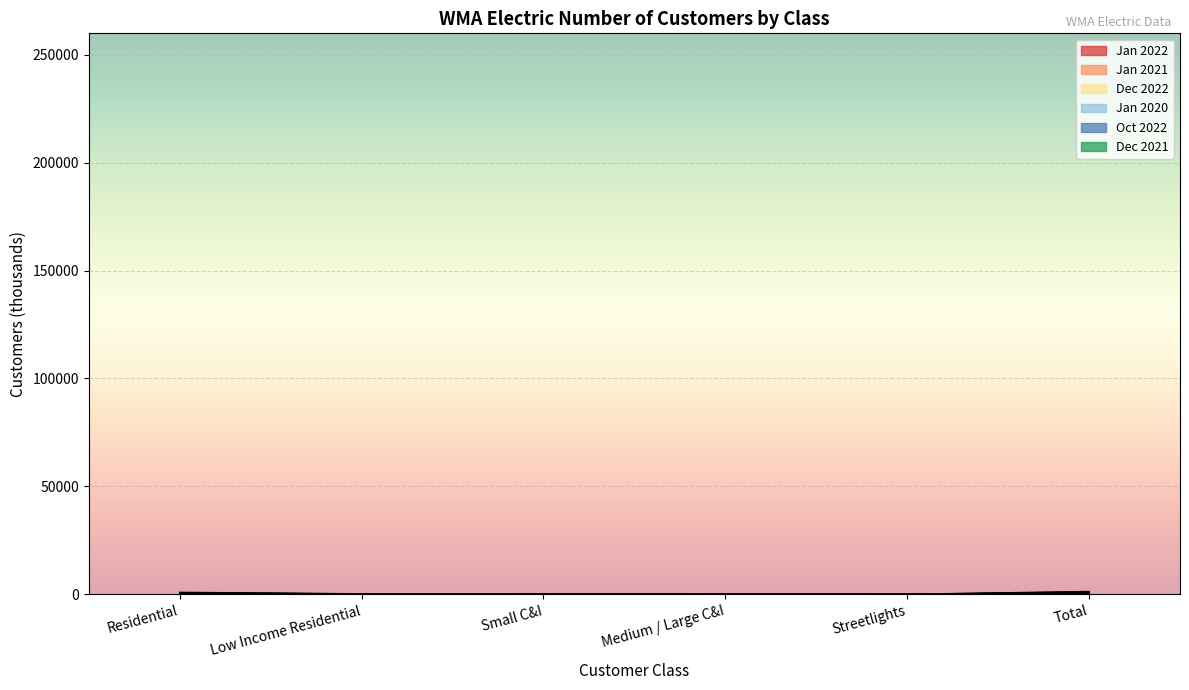

What is the minimum value shown in the chart?

1.2